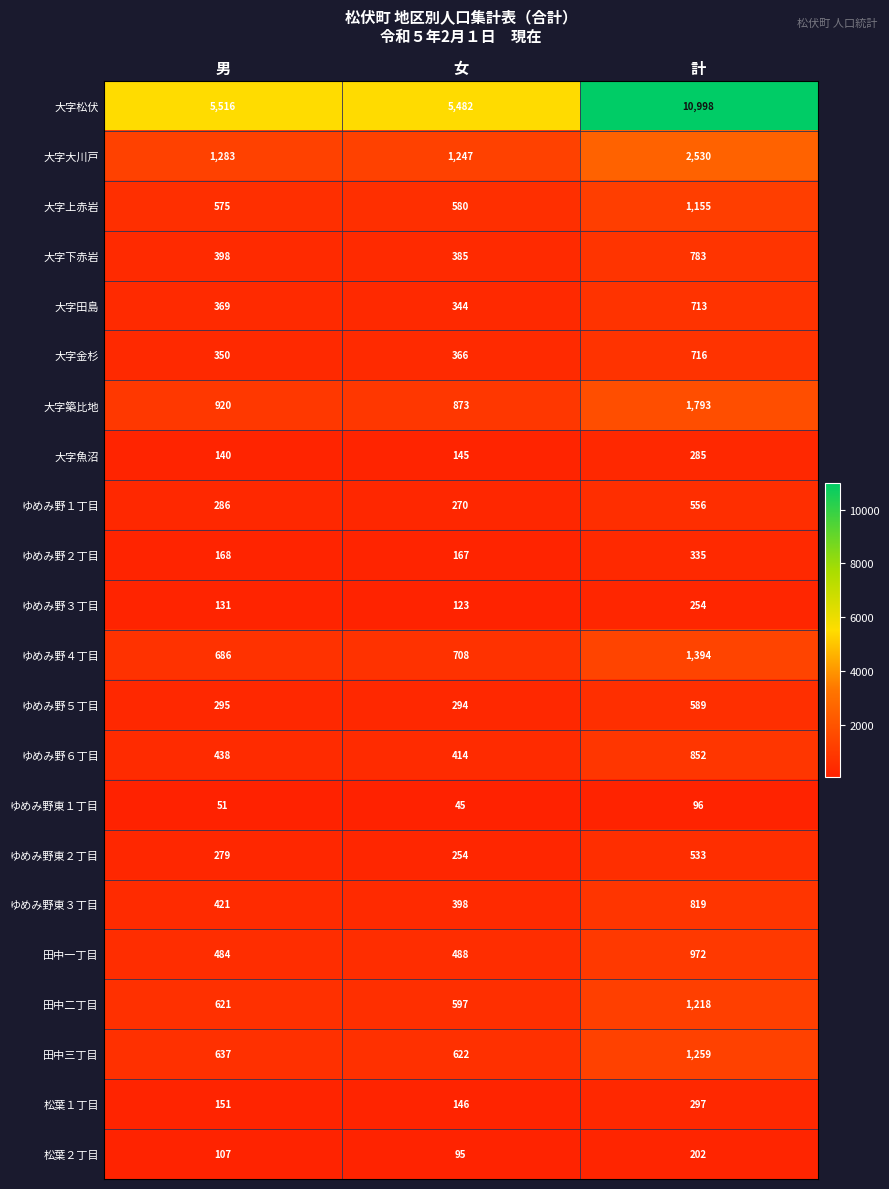

At which label is 大字大川戸 closest to 1888?

男